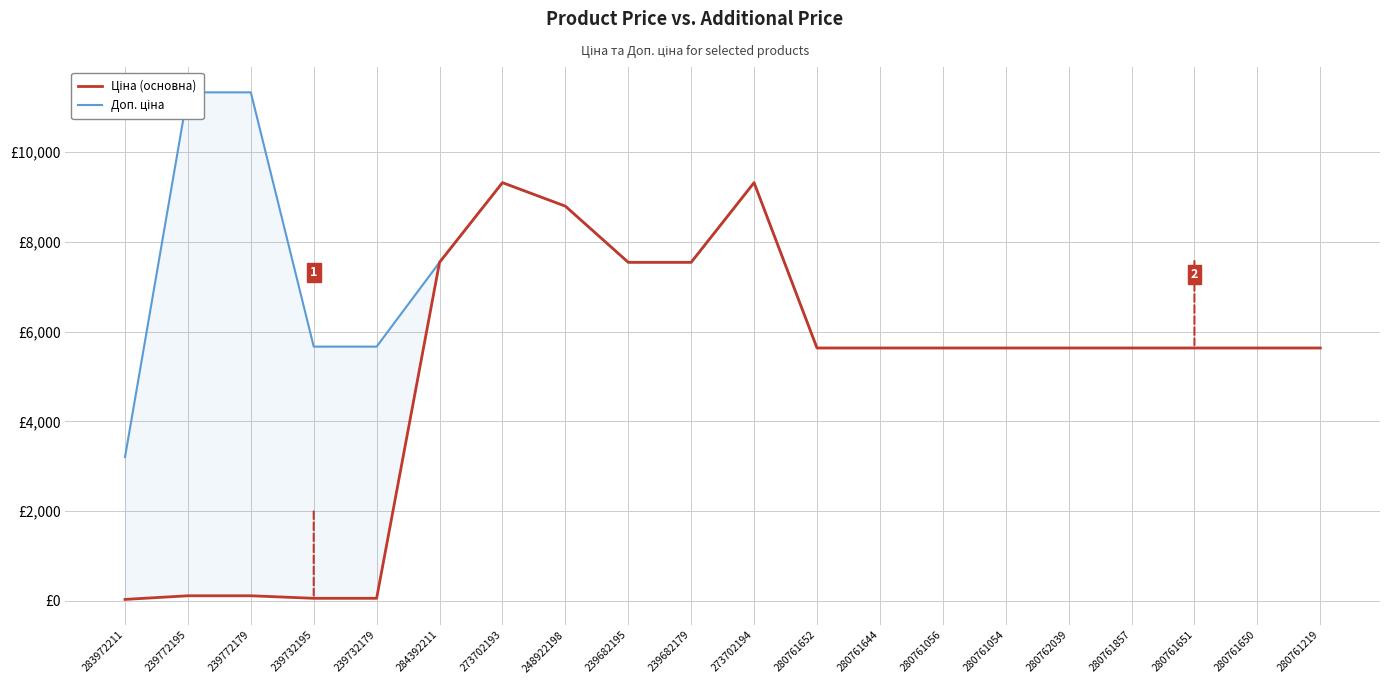

Which series has the widest spread of values?

Ціна (основна)